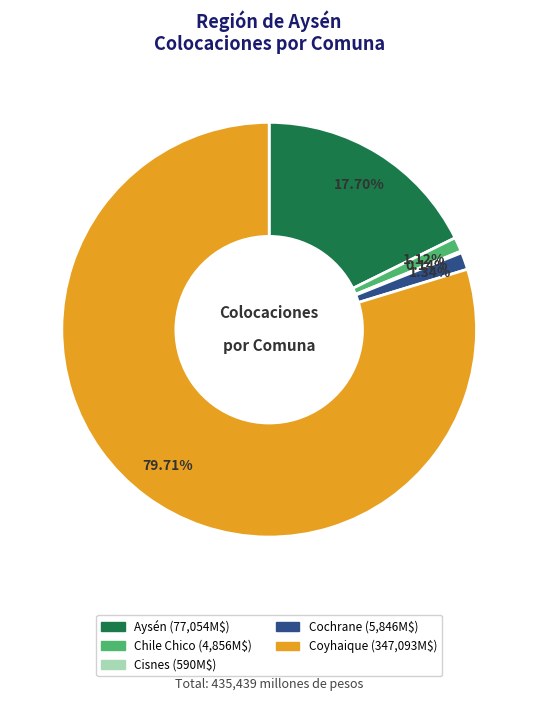

To the nearest percent, what is the average slice percentage?

20%